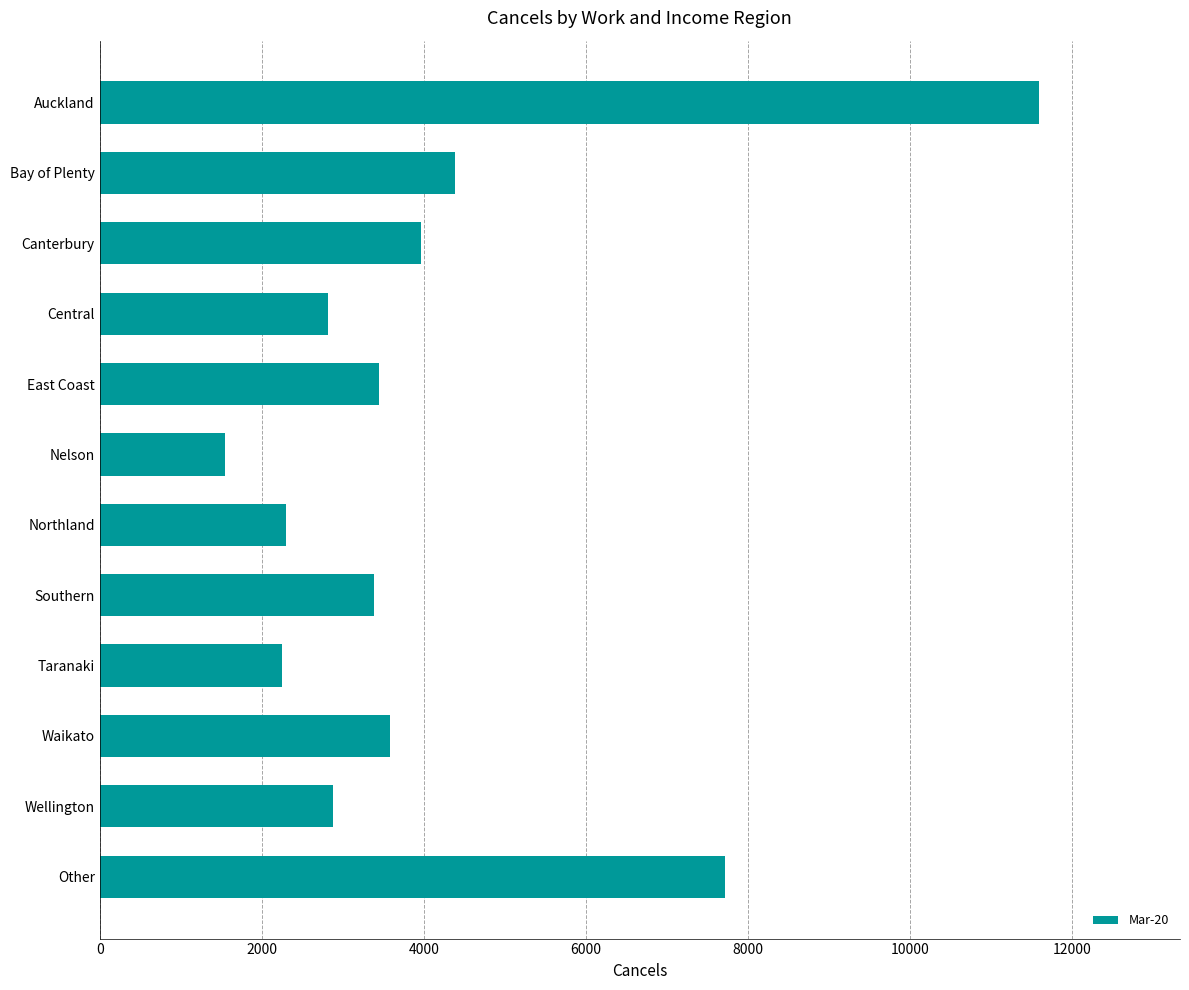

How many distinct data groups are displayed?

1